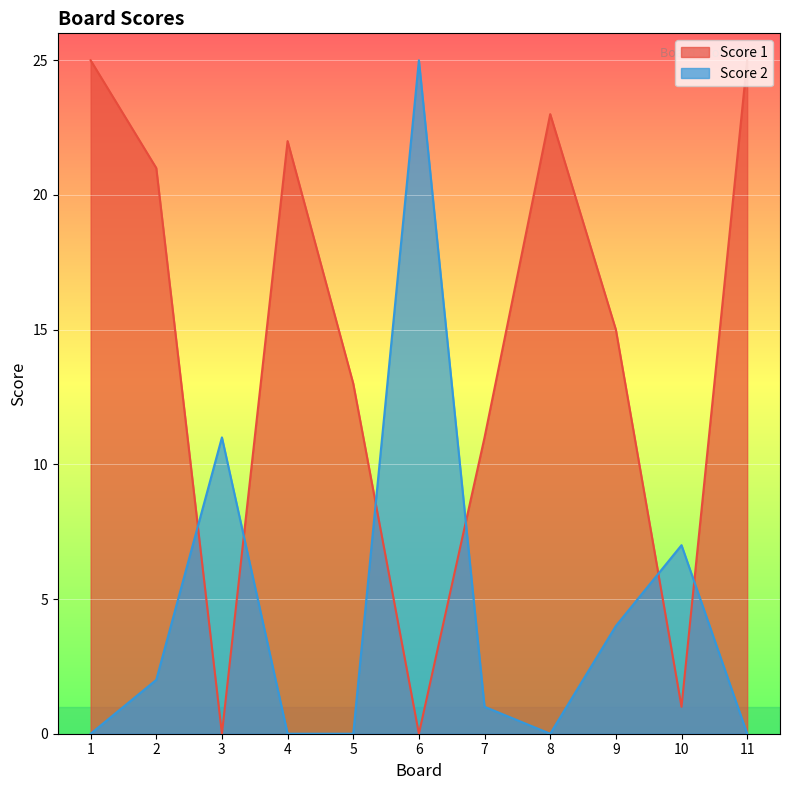

What is the approximate value of Score 2 at 10?

7